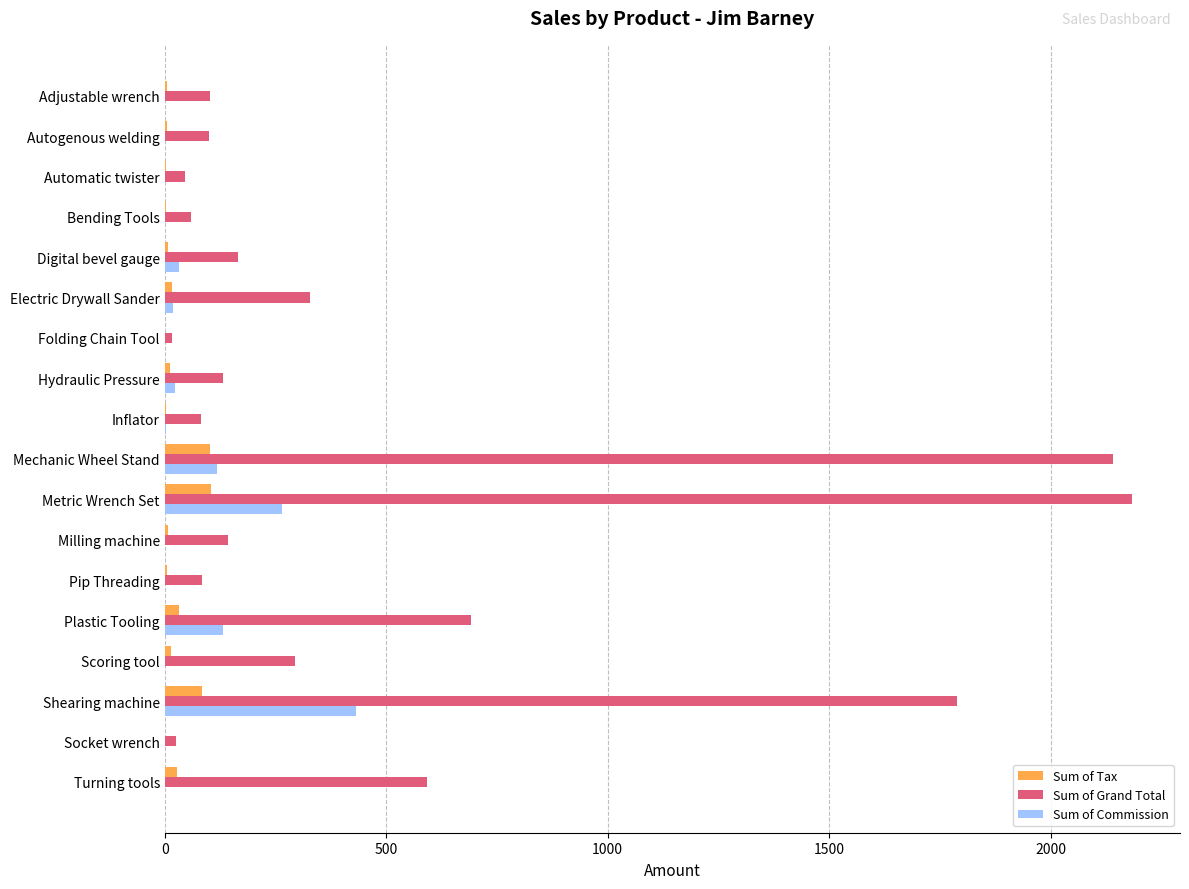

What is the sum of all Sum of Grand Total values?

8977.6